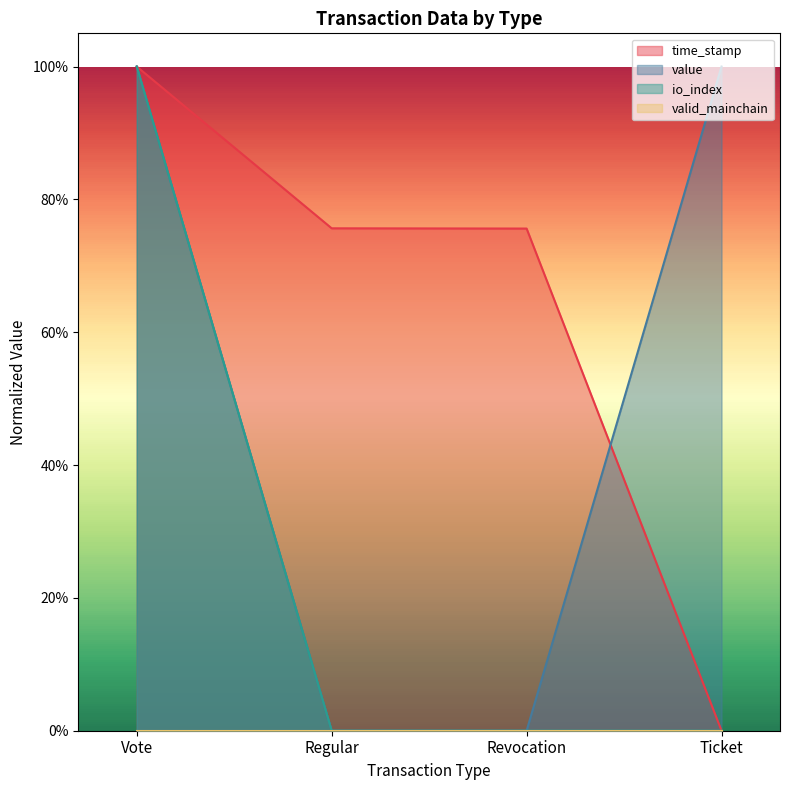

What is the label of the 3rd point from the right?

Regular